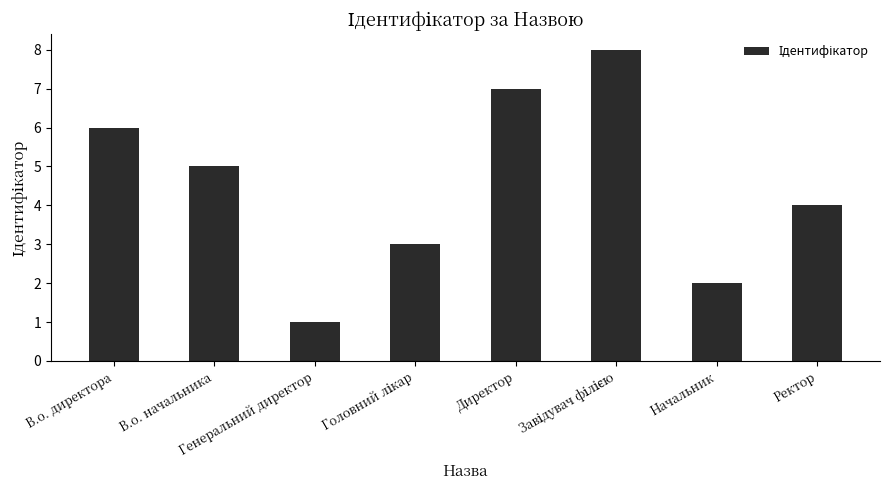

Reading left to right, what are all the values shown in this chart?

6	5	1	3	7	8	2	4